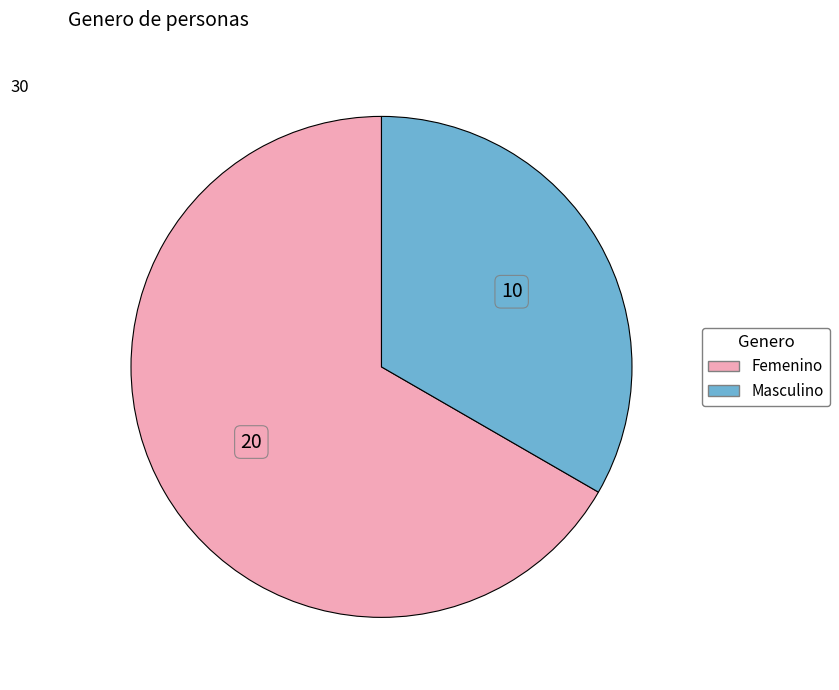

How many segments does this pie chart have?

2